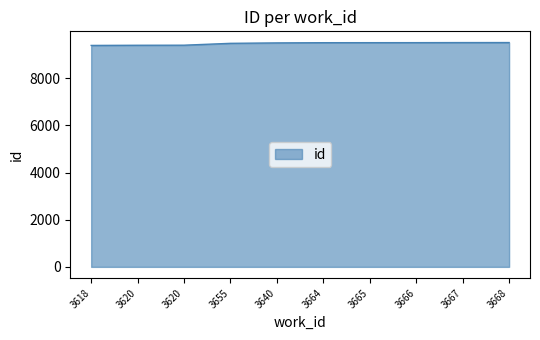

At which category does the chart reach its minimum across all series?

3618